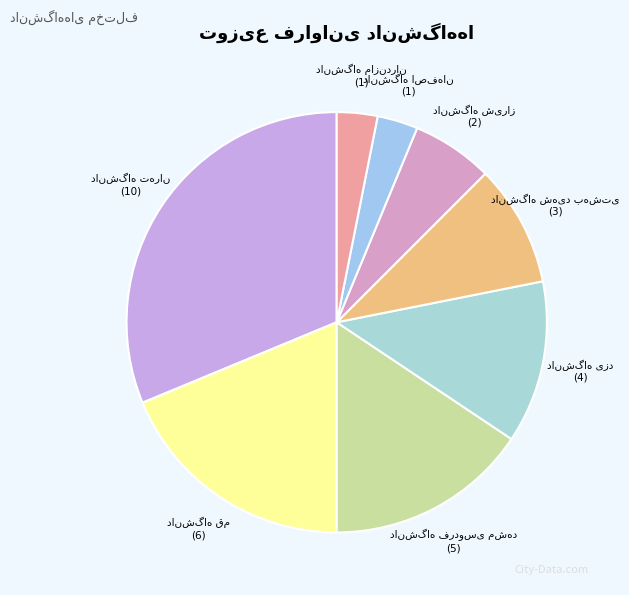

Approximately how many times larger is the value at دانشگاه شیراز compared to دانشگاه قم?

0.3